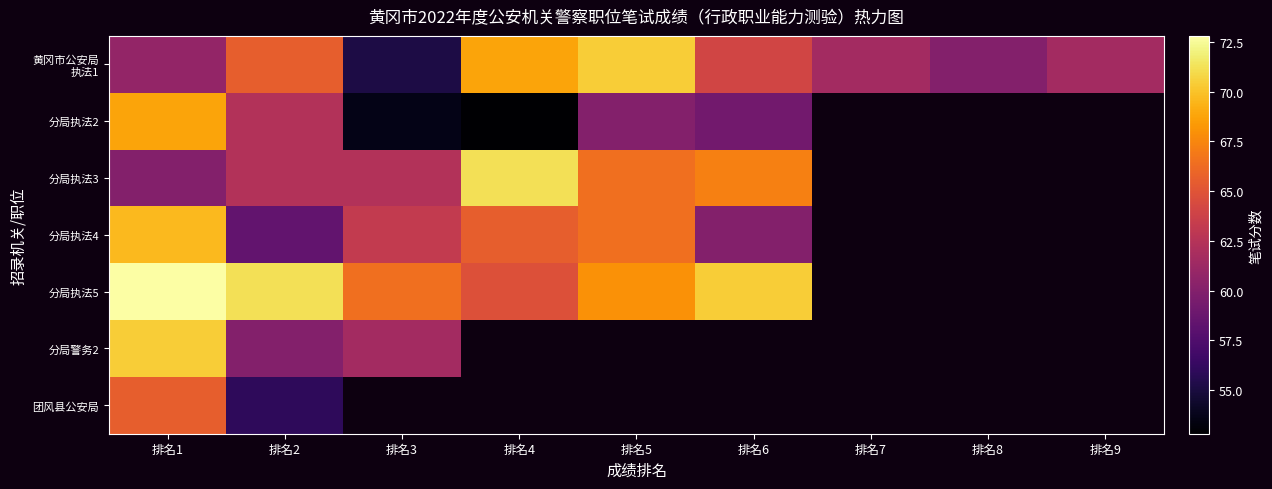

The value of 分局执法4 at 排名3 is 42.3. True or false?

False